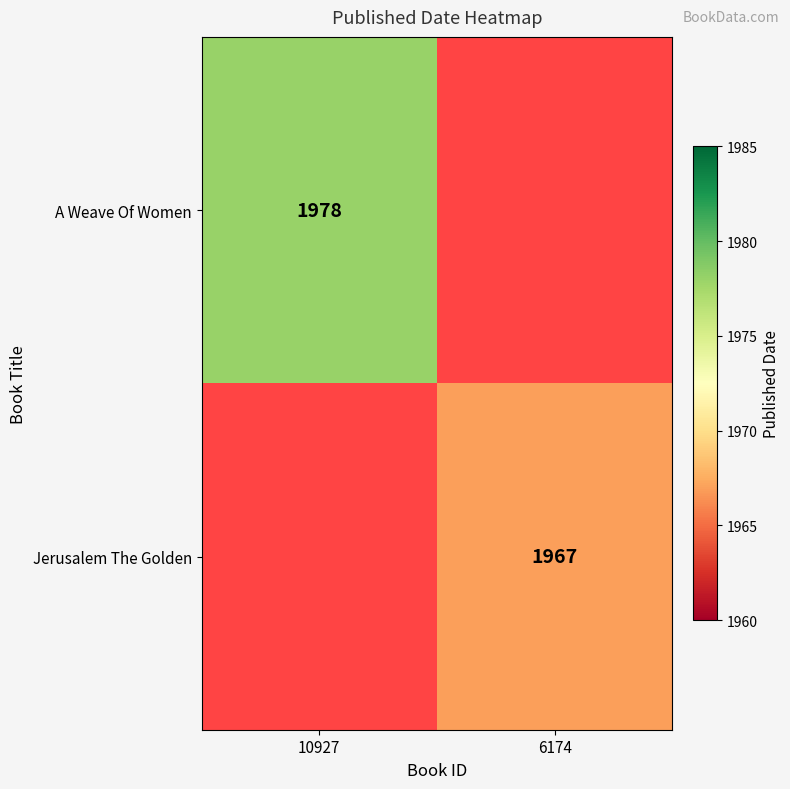

At how many categories does at least one series exceed 1970?

1